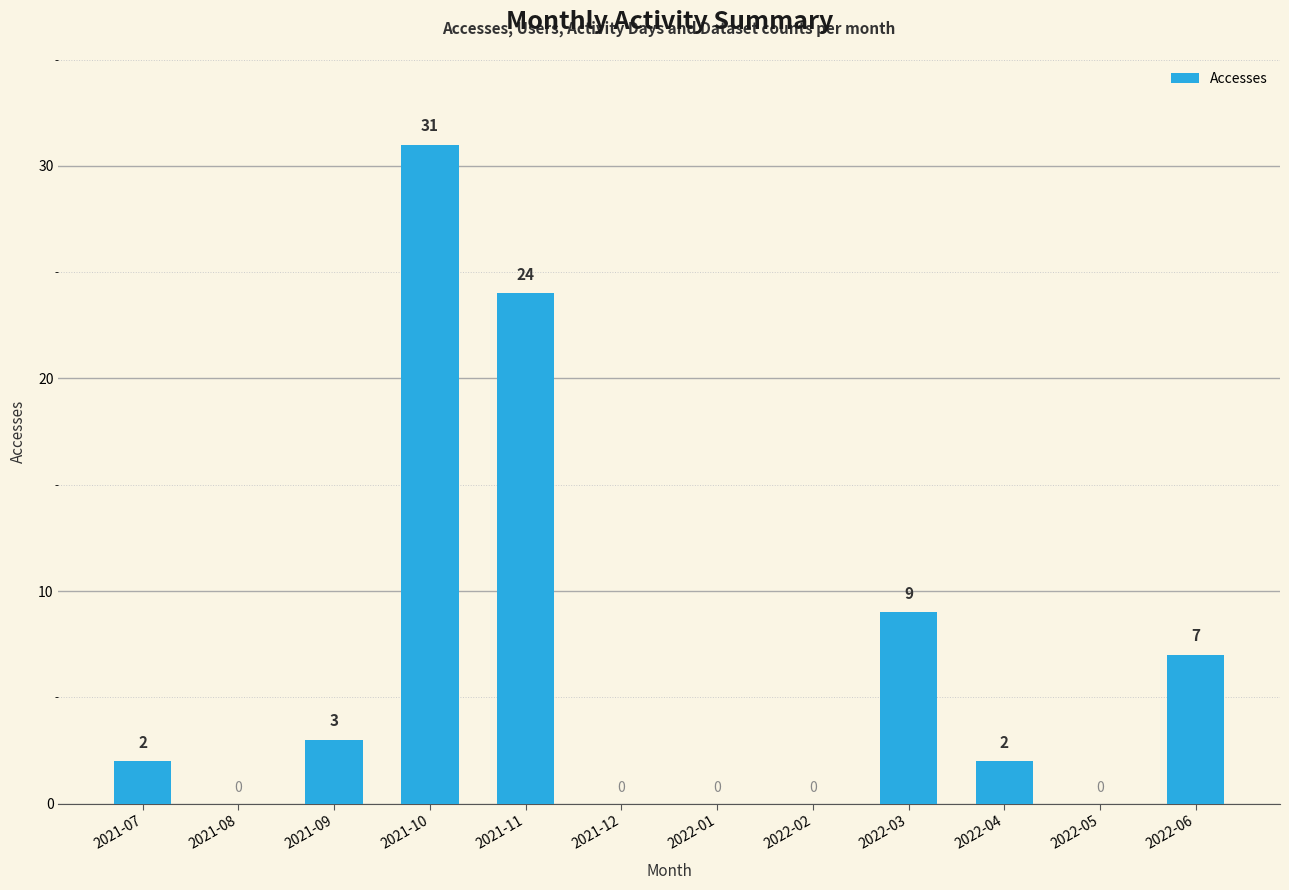

At which label is the value closest to 15?

2022-03